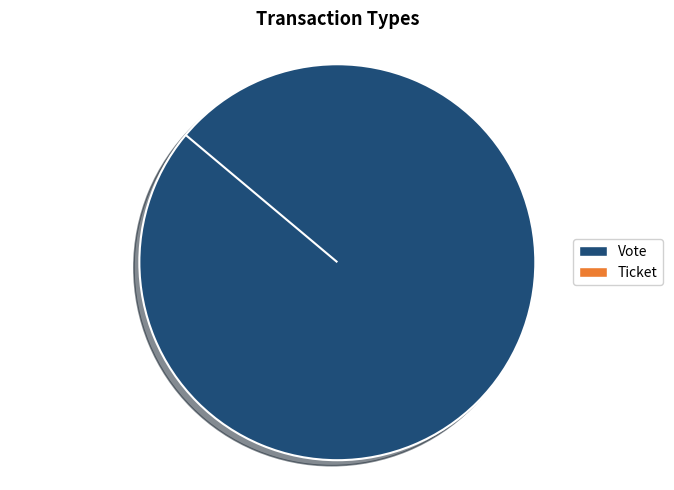

Is the sum of Vote and Ticket greater than half?

Yes